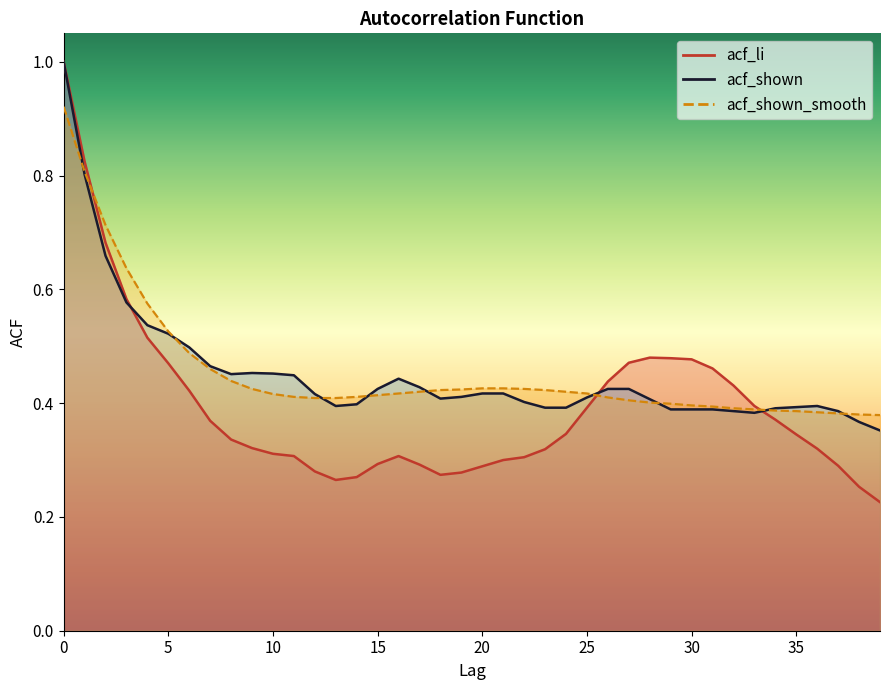

List the series in order of their peak value, lowest first.

acf_shown_smooth, acf_li, acf_shown